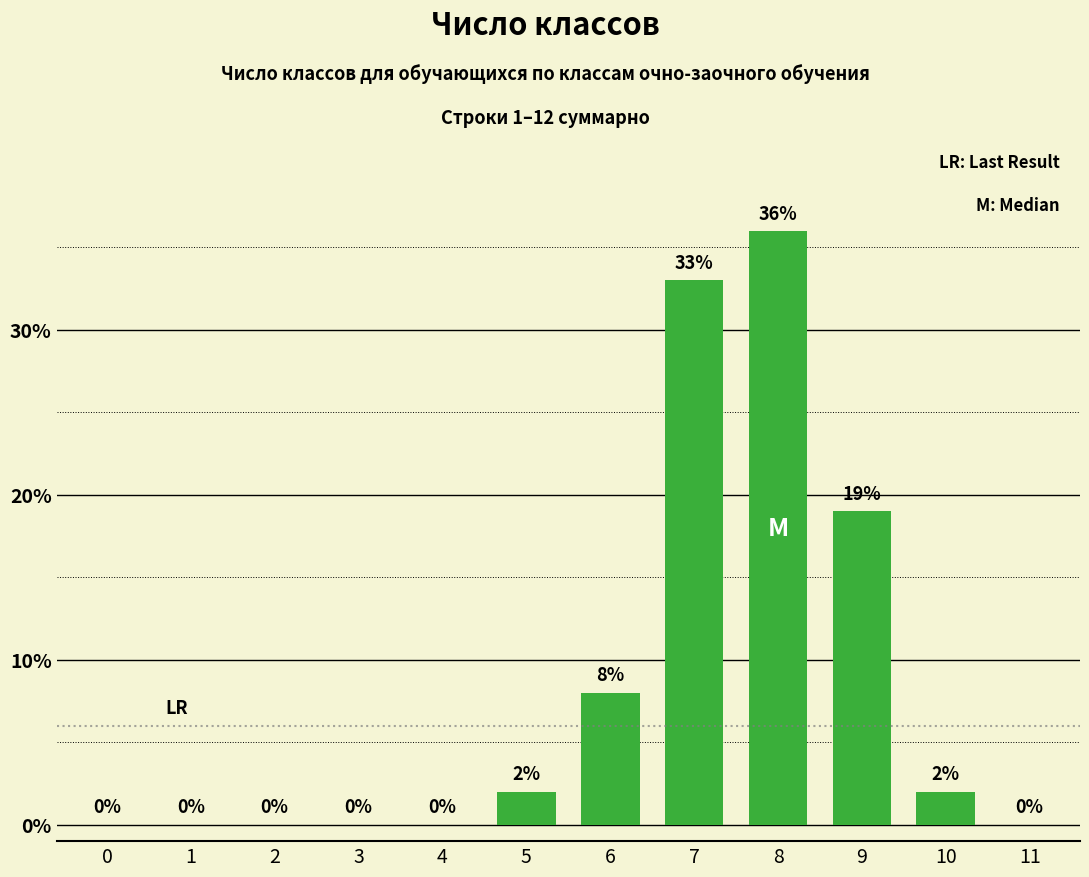

What is the sum of the values at 10 and 11?

2